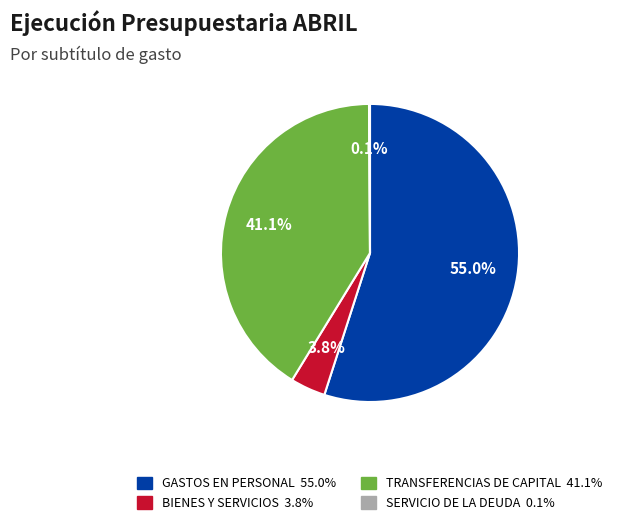

Does any single category account for the majority?

Yes